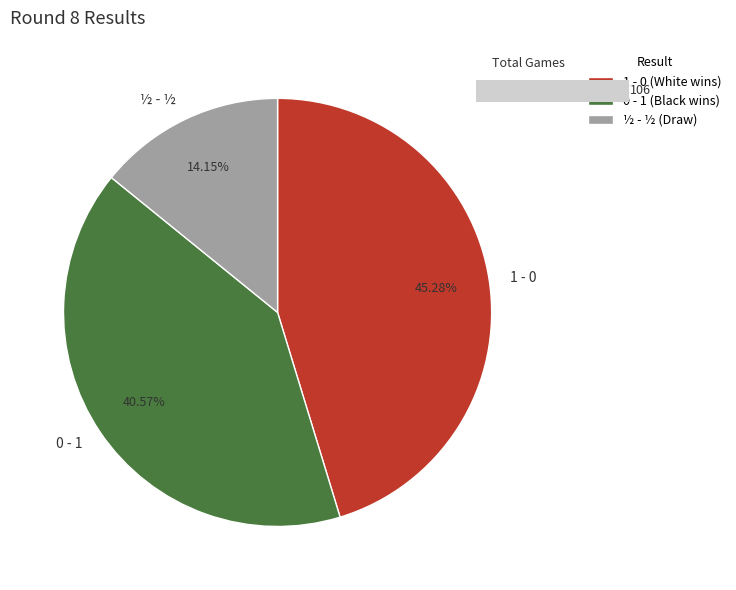

Is it true that 0 - 1 is 41% of the pie?

True